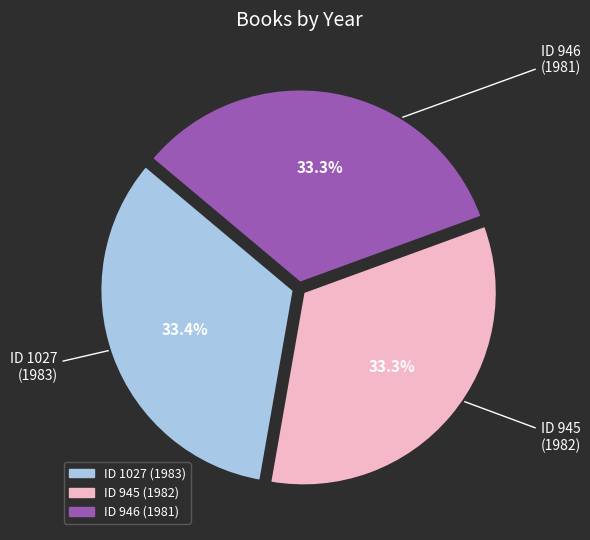

Is there any slice that represents more than half of the pie?

No